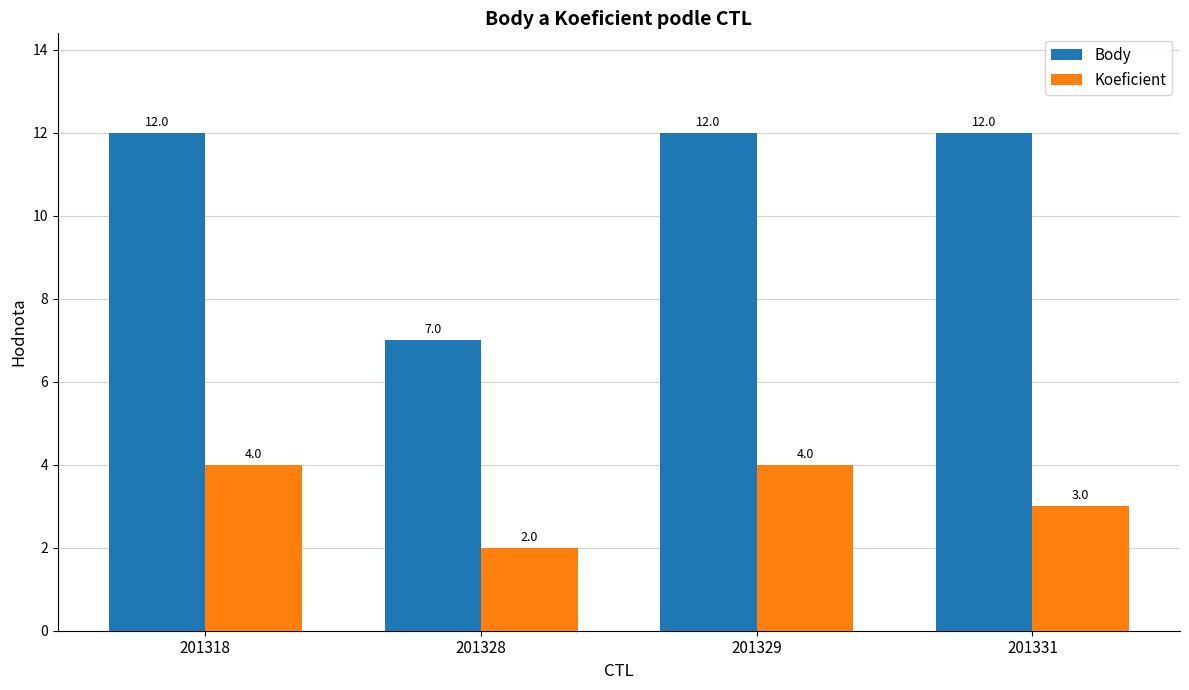

The Body series shows 19 at 201331. True or false?

False